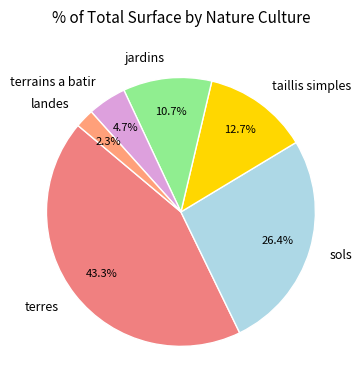

To the nearest percent, what is the average slice percentage?

17%